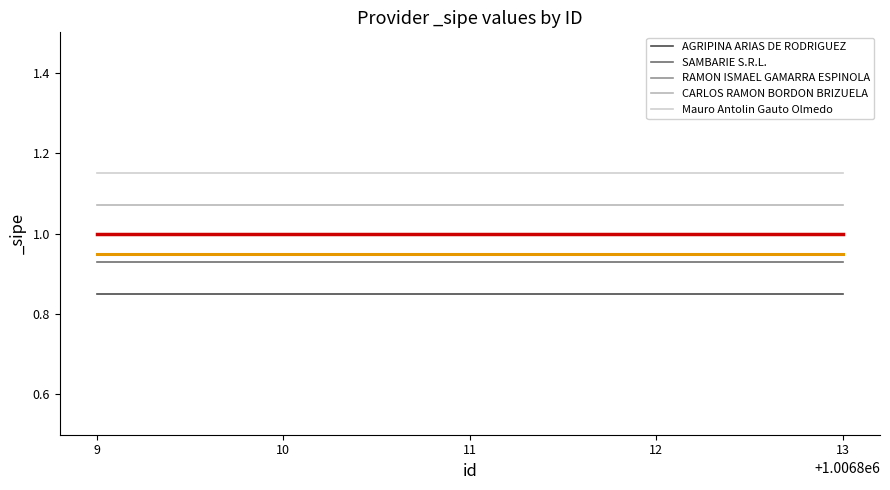

What is the total value across all series at 12?

5.0